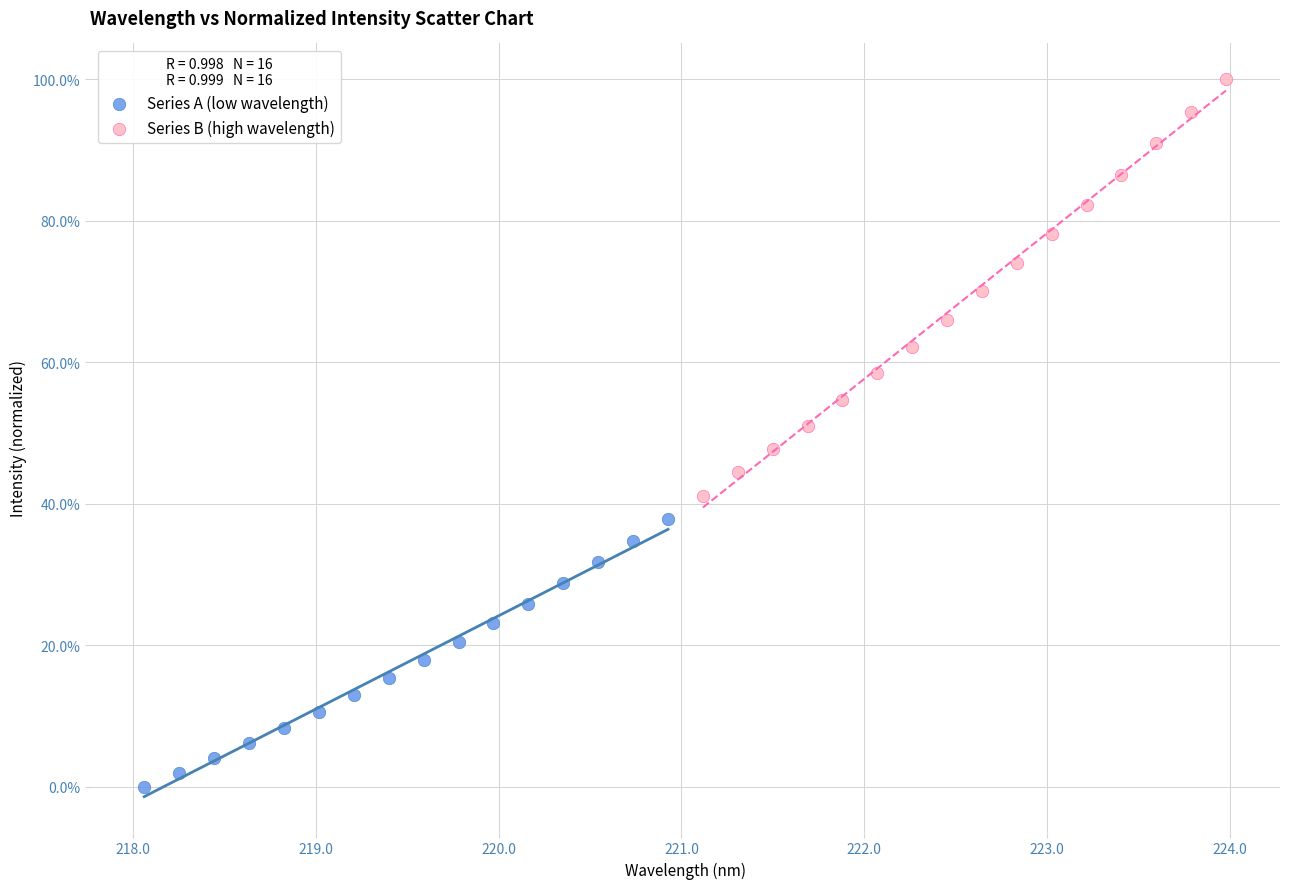

Which series reaches the maximum Y coordinate?

Series B (high wavelength)